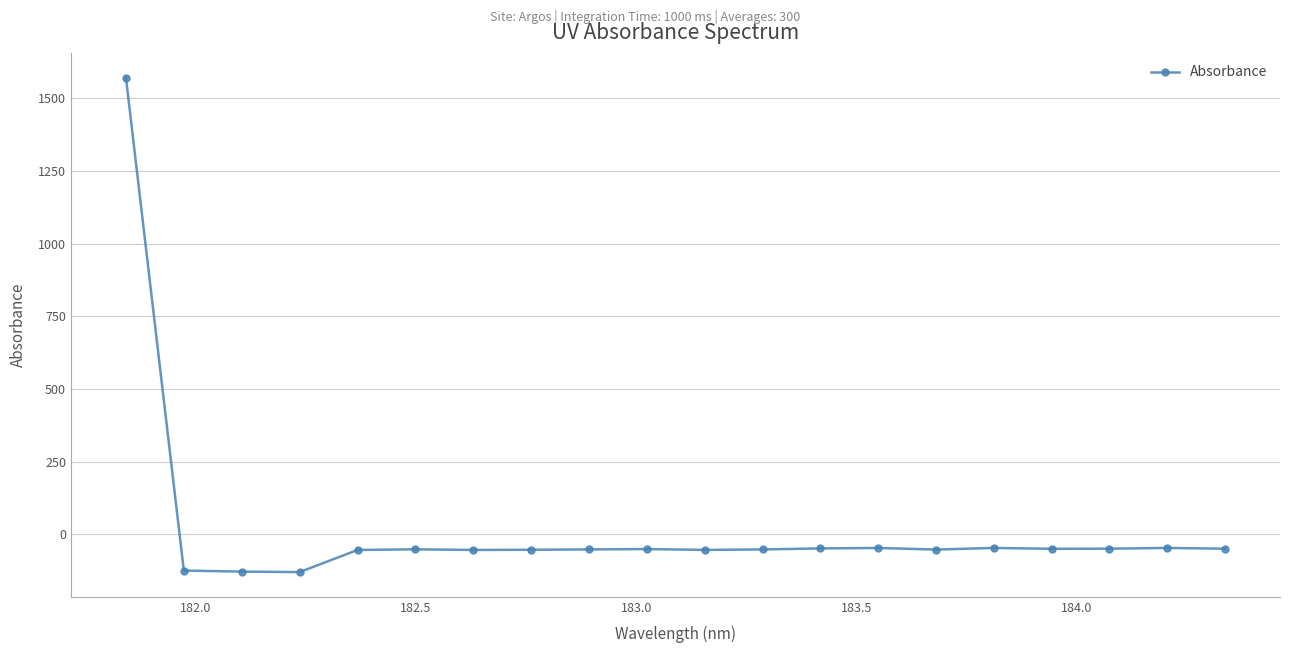

What is the difference between the maximum and minimum values?

1702.0